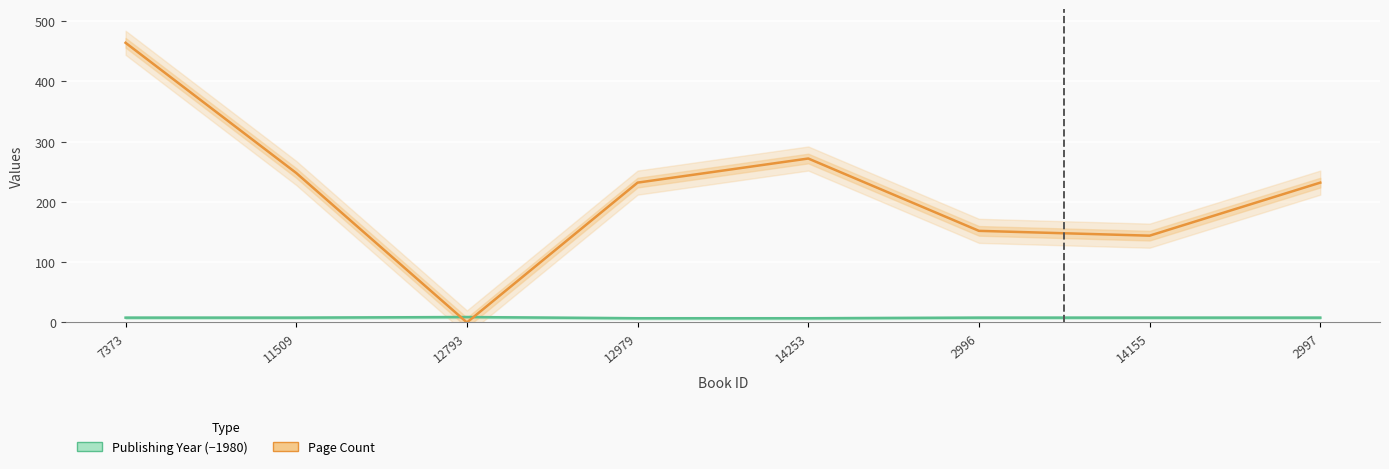

The value of Publishing Year (−1980) at 14253 is 3. True or false?

False